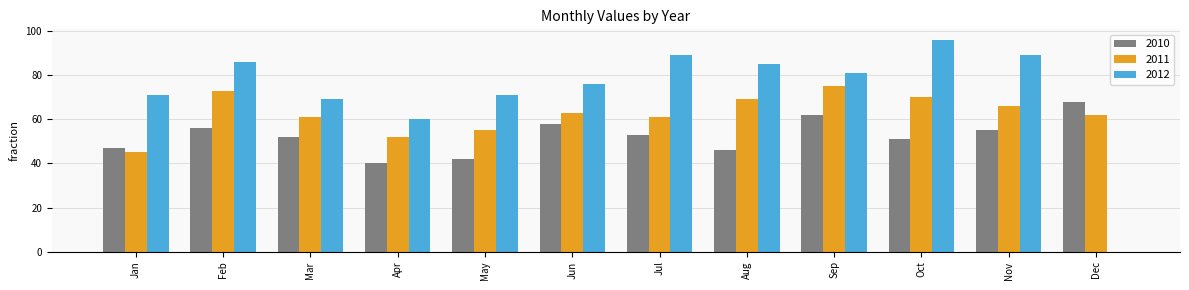

The value of 2010 at May is 42. True or false?

True